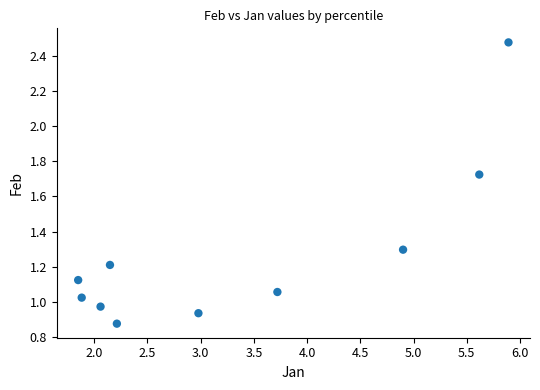

What is the average X value?

3.3